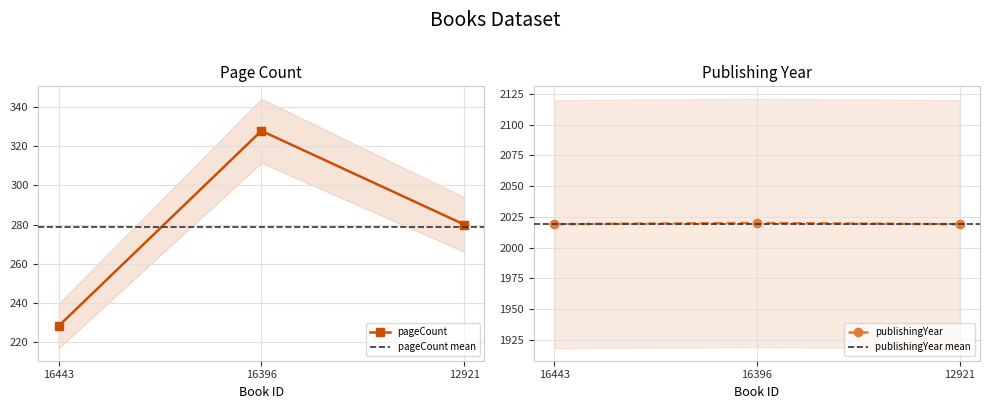

Which series has the largest range (max minus min)?

pageCount